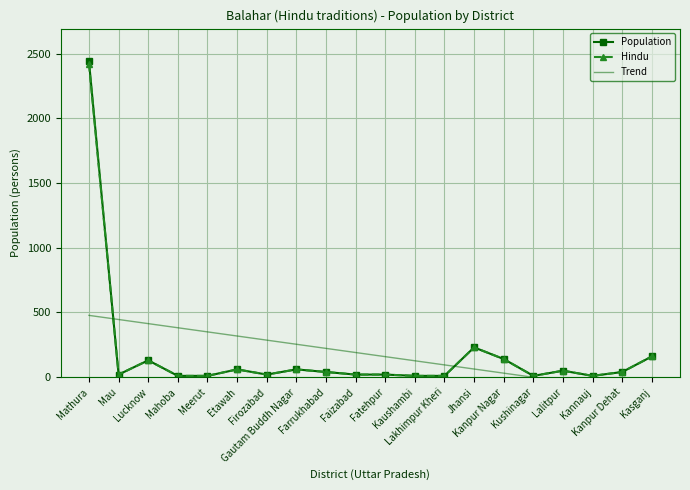

True or false: Hindu has a value of 21.2 at Farrukhabad.

False